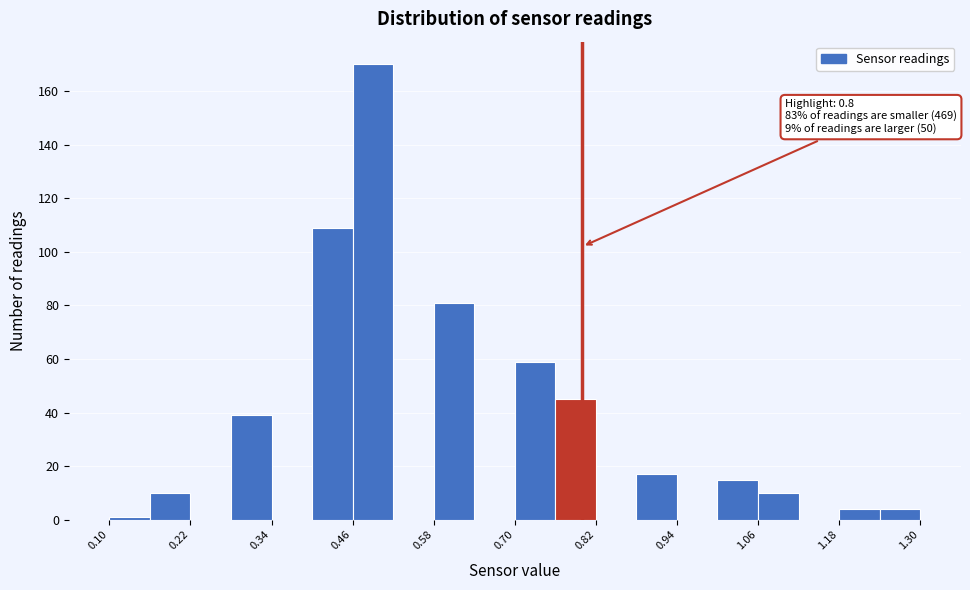

Read against the x-axis, roughly where is the centre of the tallest bar?

0.50